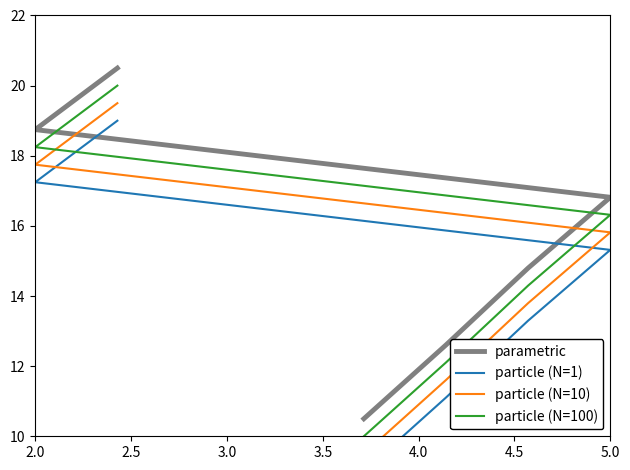

What is the difference between the maximum and second lowest values in the particle (N=10) series?

7.9